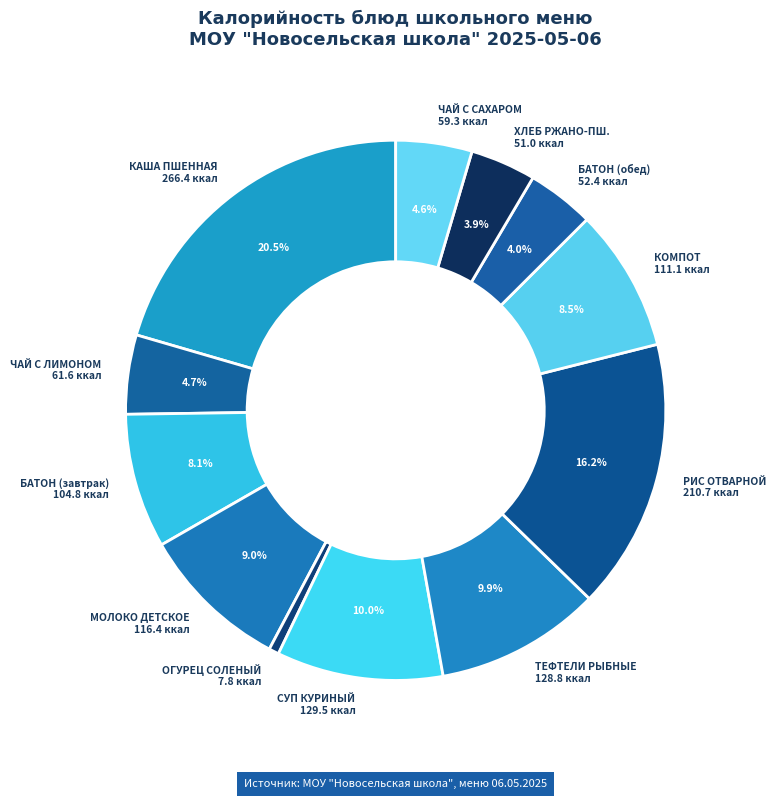

Count the number of slices in the pie.

12